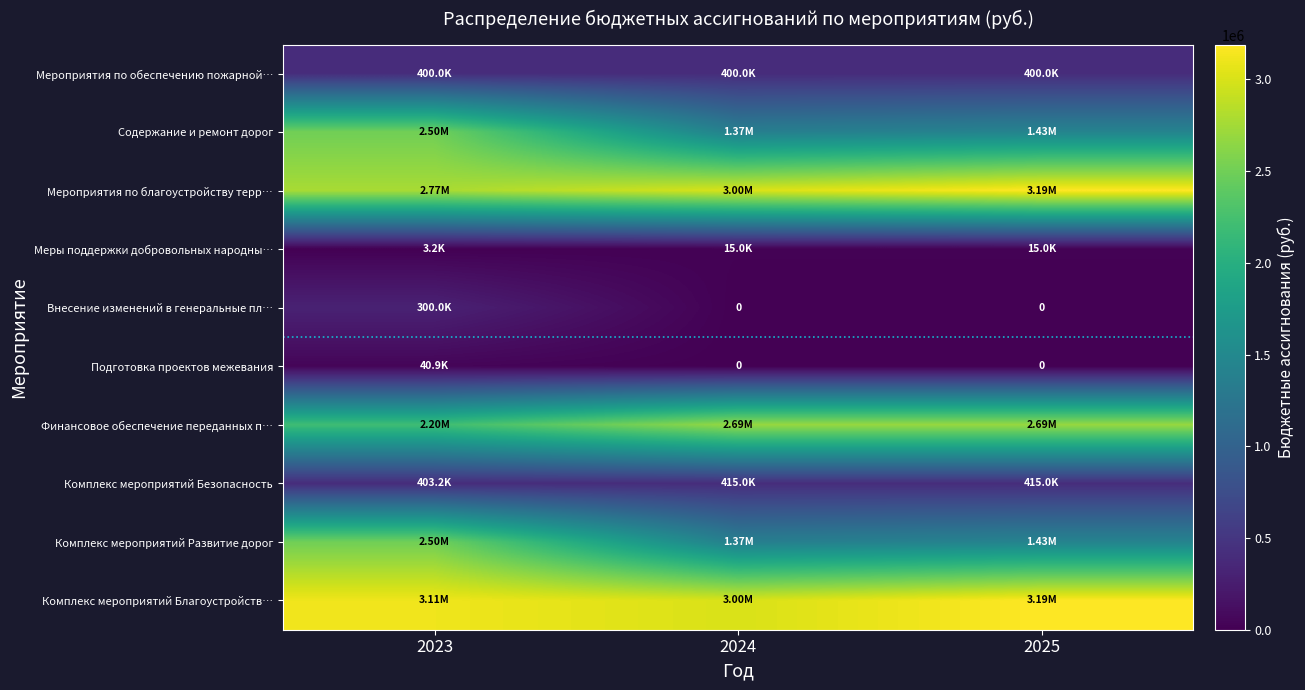

Which label corresponds to the smallest value in the chart?

2024